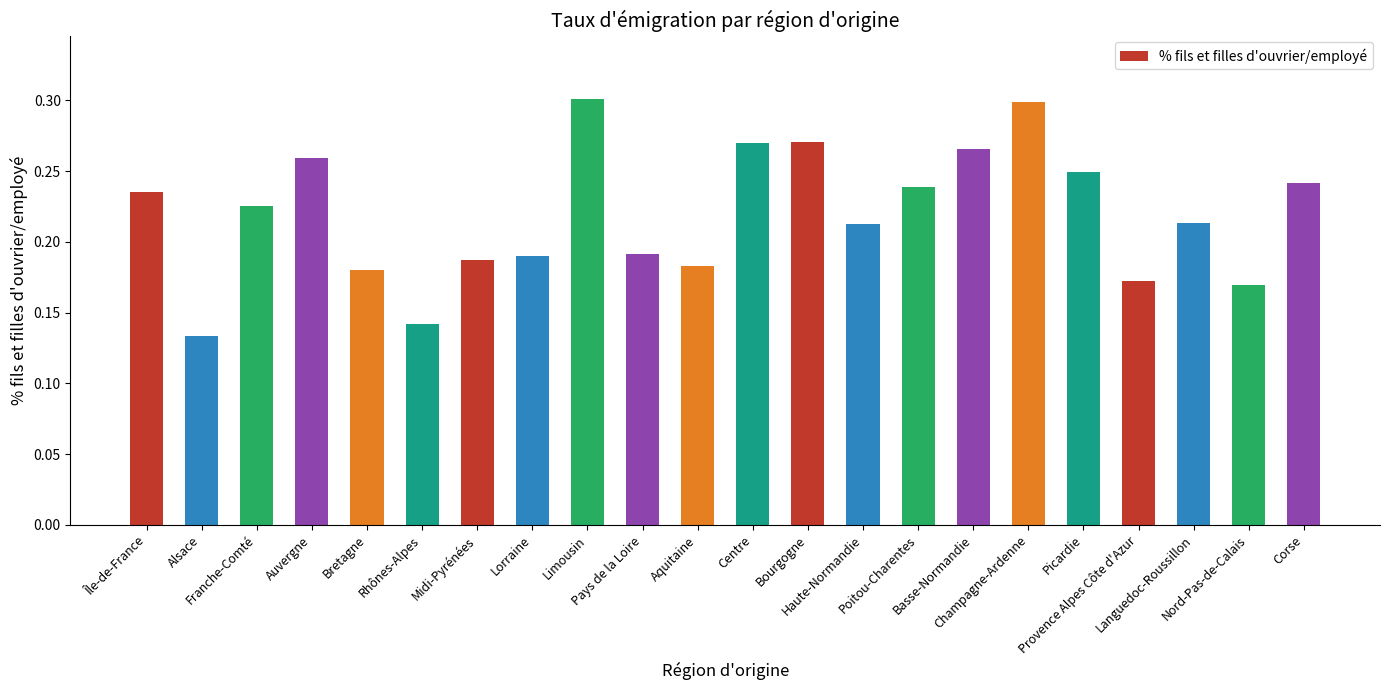

Reading right to left, list all the values displayed in this chart.

Corse=0.2	Nord-Pas-de-Calais=0.2	Languedoc-Roussillon=0.2	Provence Alpes Côte d'Azur=0.2	Picardie=0.2	Champagne-Ardenne=0.3	Basse-Normandie=0.3	Poitou-Charentes=0.2	Haute-Normandie=0.2	Bourgogne=0.3	Centre=0.3	Aquitaine=0.2	Pays de la Loire=0.2	Limousin=0.3	Lorraine=0.2	Midi-Pyrénées=0.2	Rhônes-Alpes=0.1	Bretagne=0.2	Auvergne=0.3	Franche-Comté=0.2	Alsace=0.1	Île-de-France=0.2